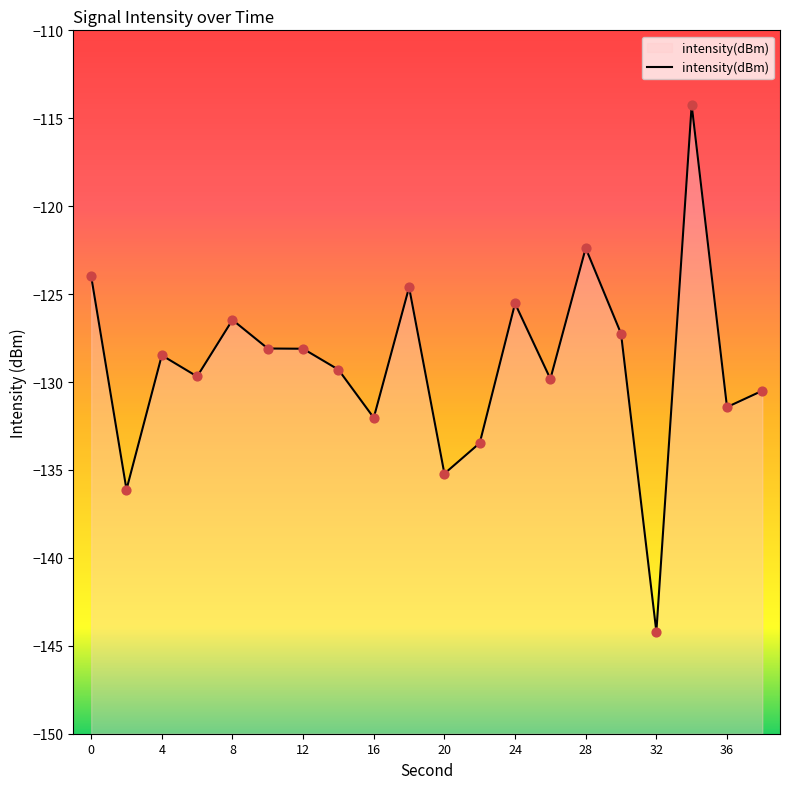

Between 16 and 28, which is larger?

28